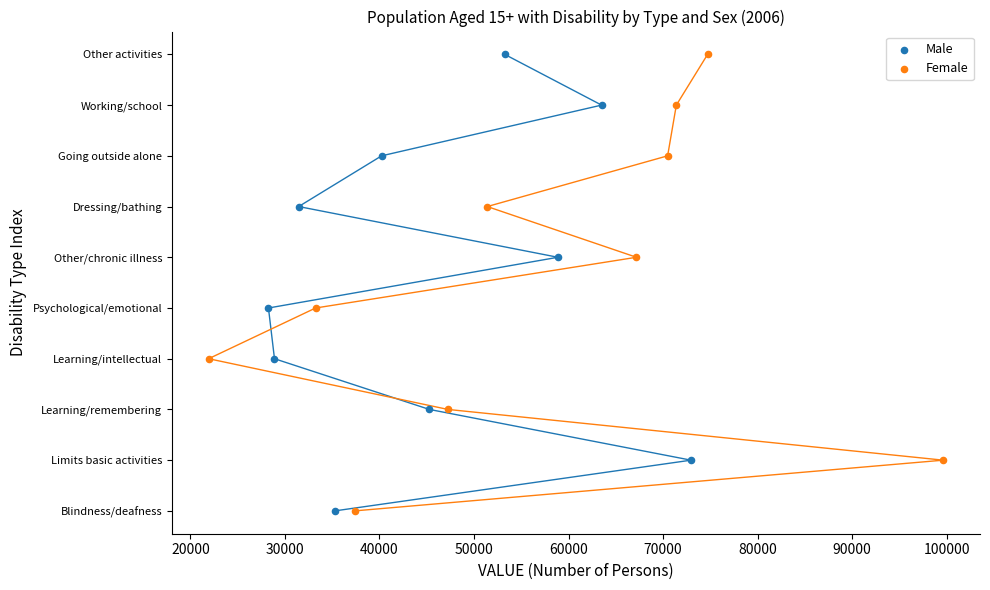

What are all the series names shown in the legend?

Male, Female